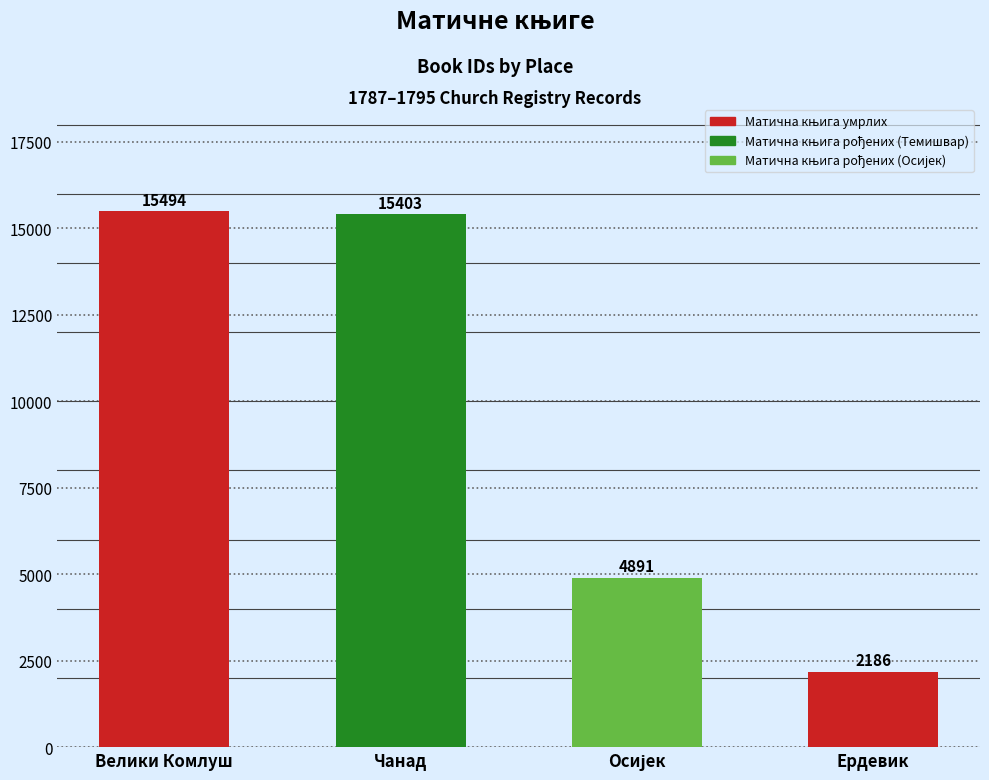

What is the change in value from 15403 to 4891?

-10512